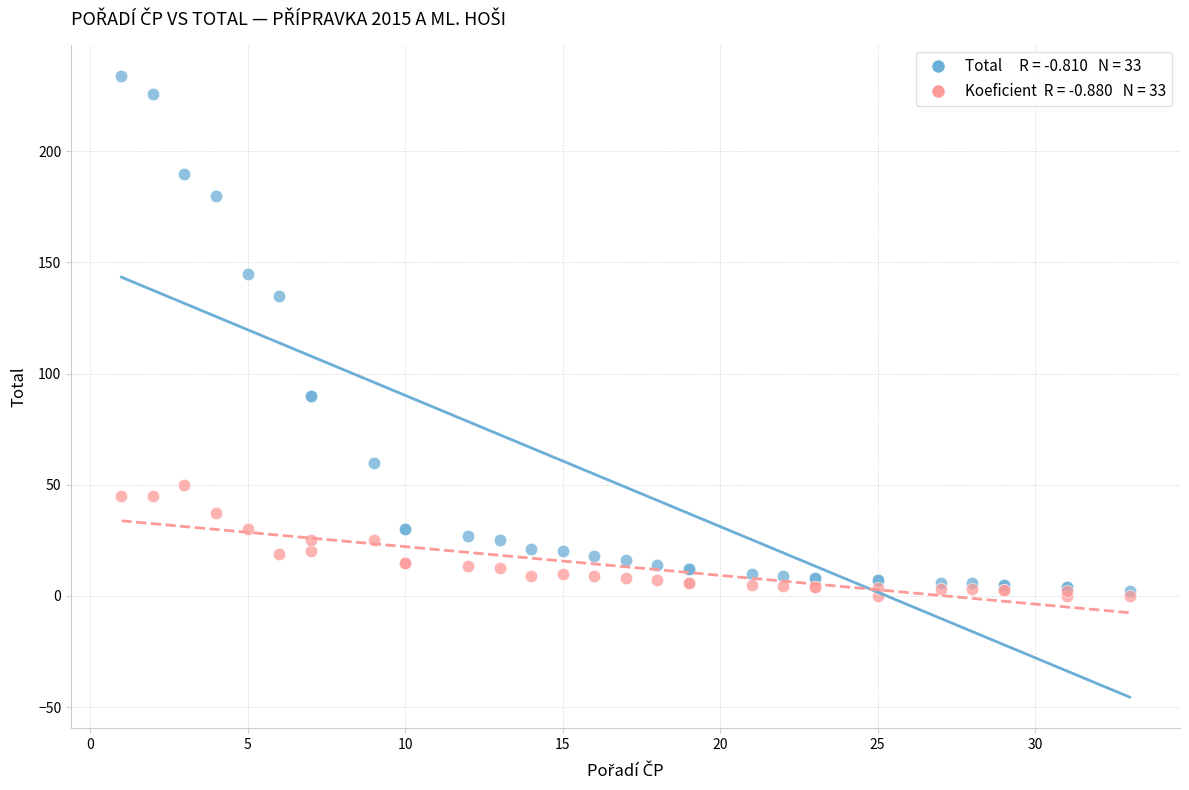

Across all series, what Y value is closest to 117?

135.0